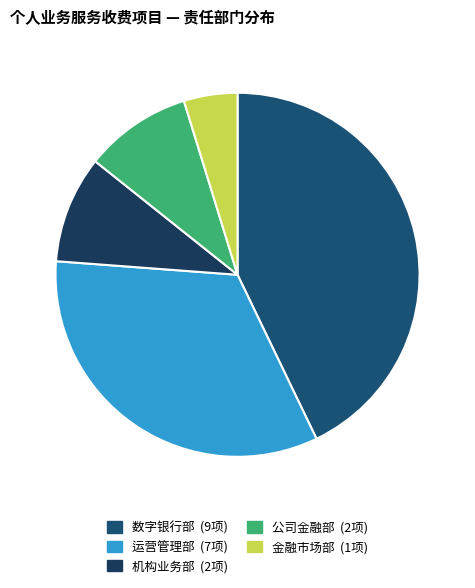

Count the number of slices in the pie.

5